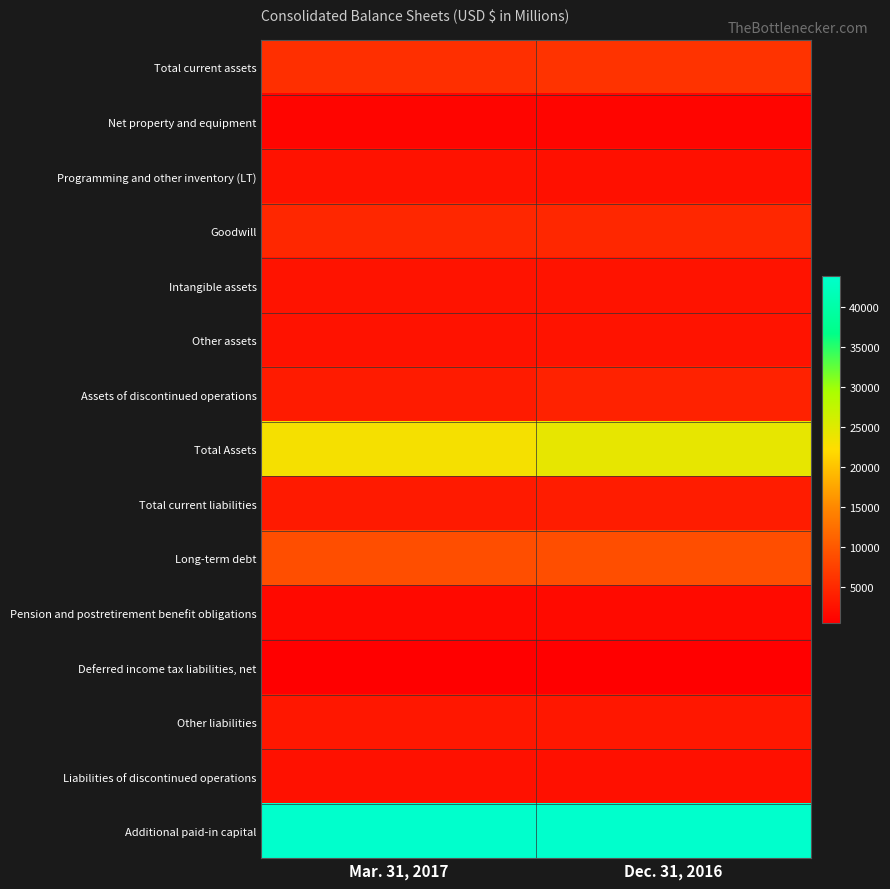

Which series changed the most between Mar. 31, 2017 and Dec. 31, 2016?

Total Assets